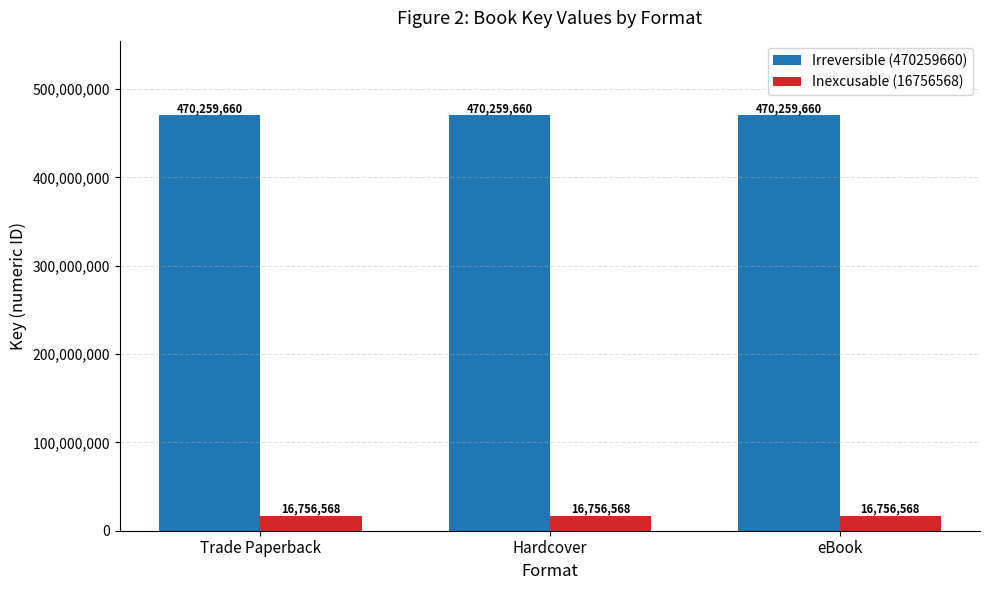

Reading left to right, what are all the values shown in this chart?

Irreversible (470259660): Trade Paperback=470259660	Hardcover=470259660	eBook=470259660
Inexcusable (16756568): Trade Paperback=16756568	Hardcover=16756568	eBook=16756568